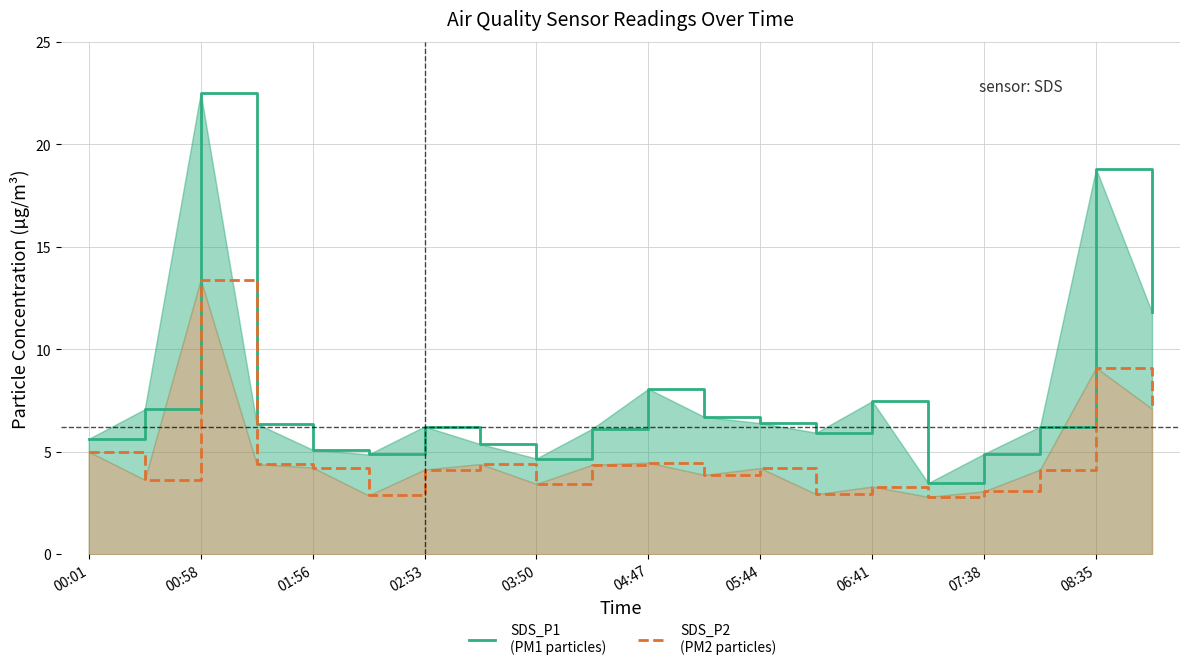

Where does the SDS_P2 series first go above 4?

00:01